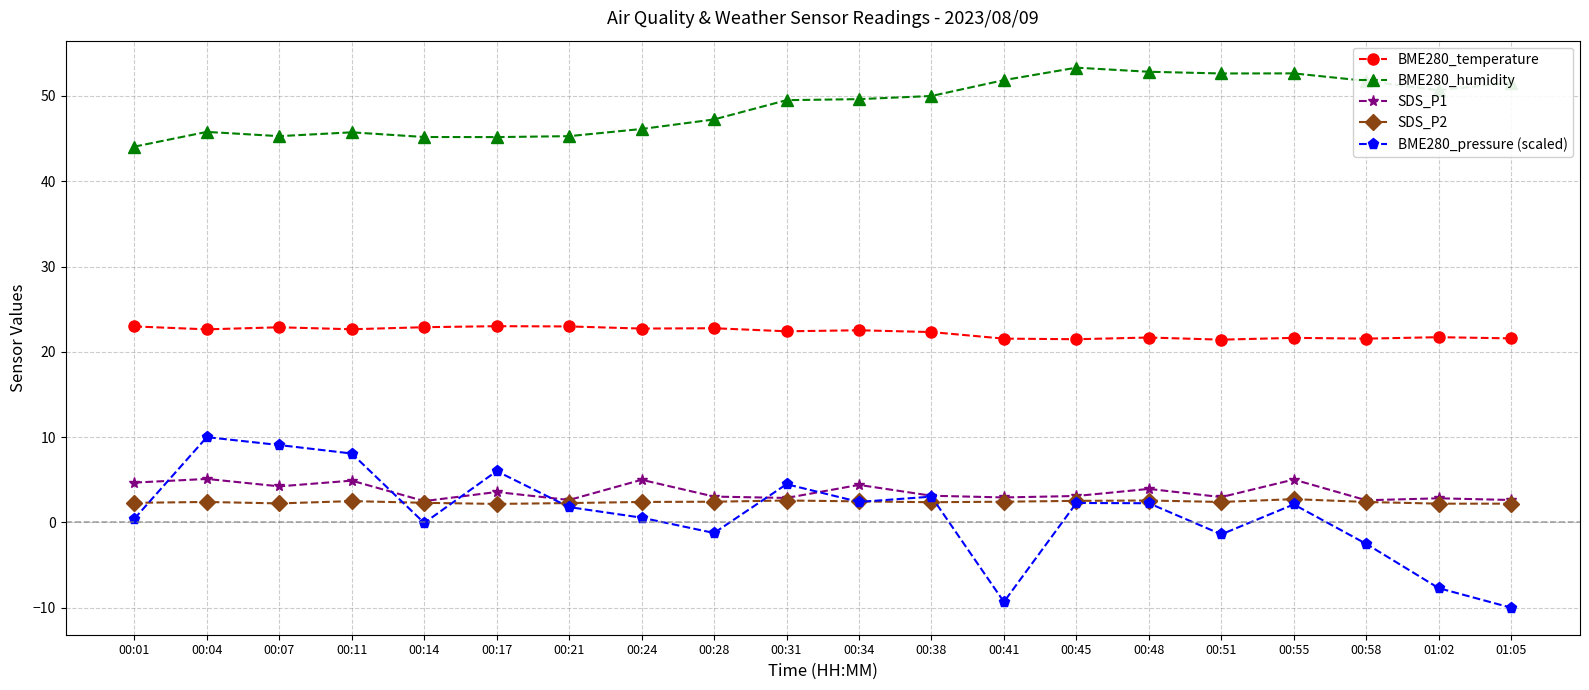

Rank the series by their maximum value, from highest to lowest.

BME280_humidity, BME280_temperature, BME280_pressure (scaled), SDS_P1, SDS_P2